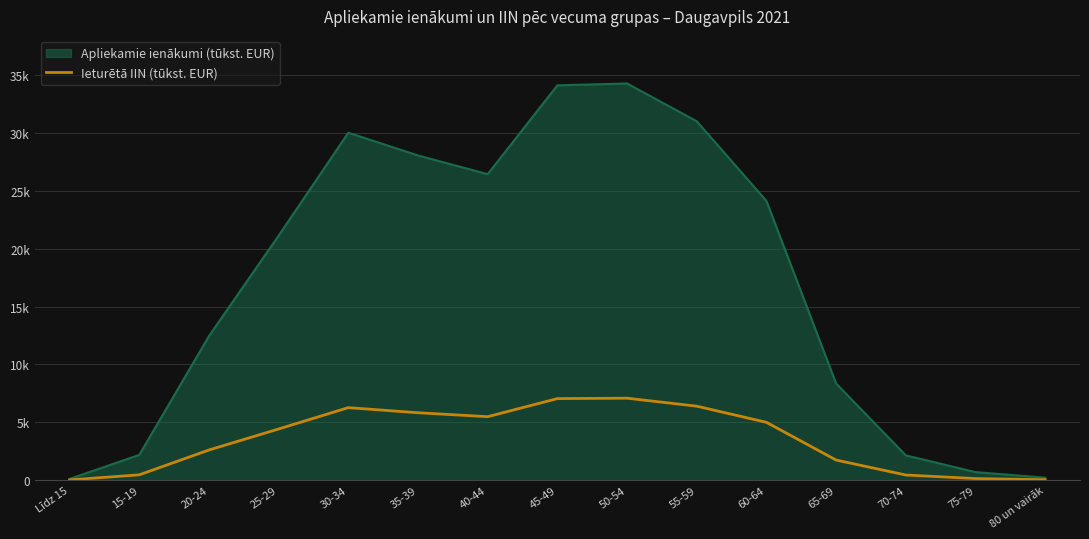

Does the chart display data point markers on the line(s)?

No